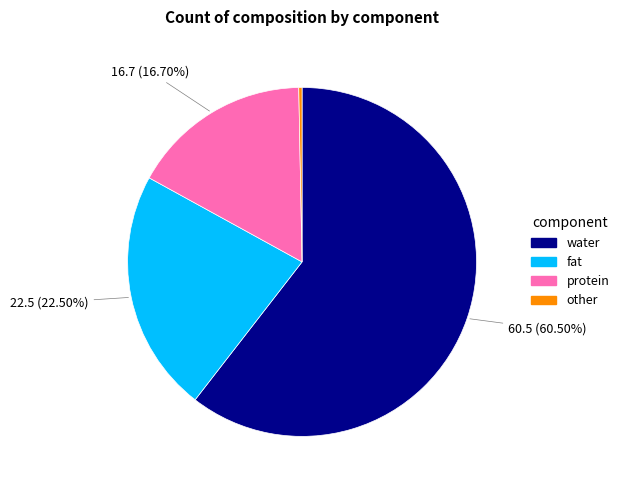

Which slice represents more than half of the pie?

water